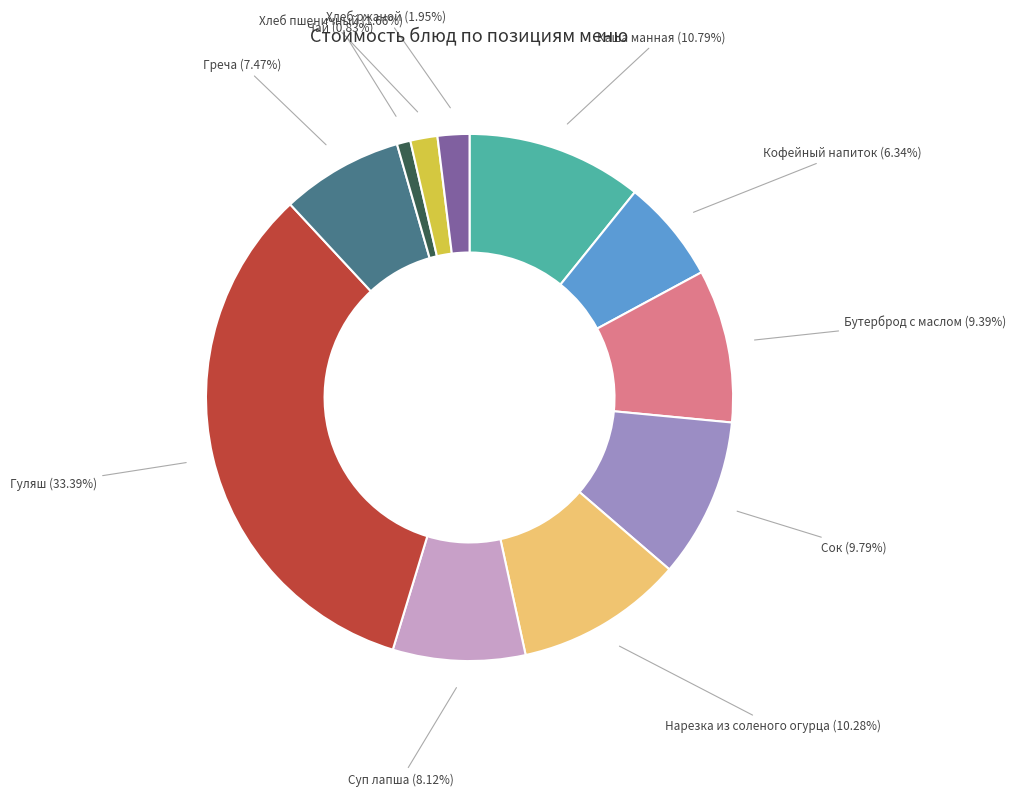

What percentage is the Сок slice, to the nearest percent?

10%